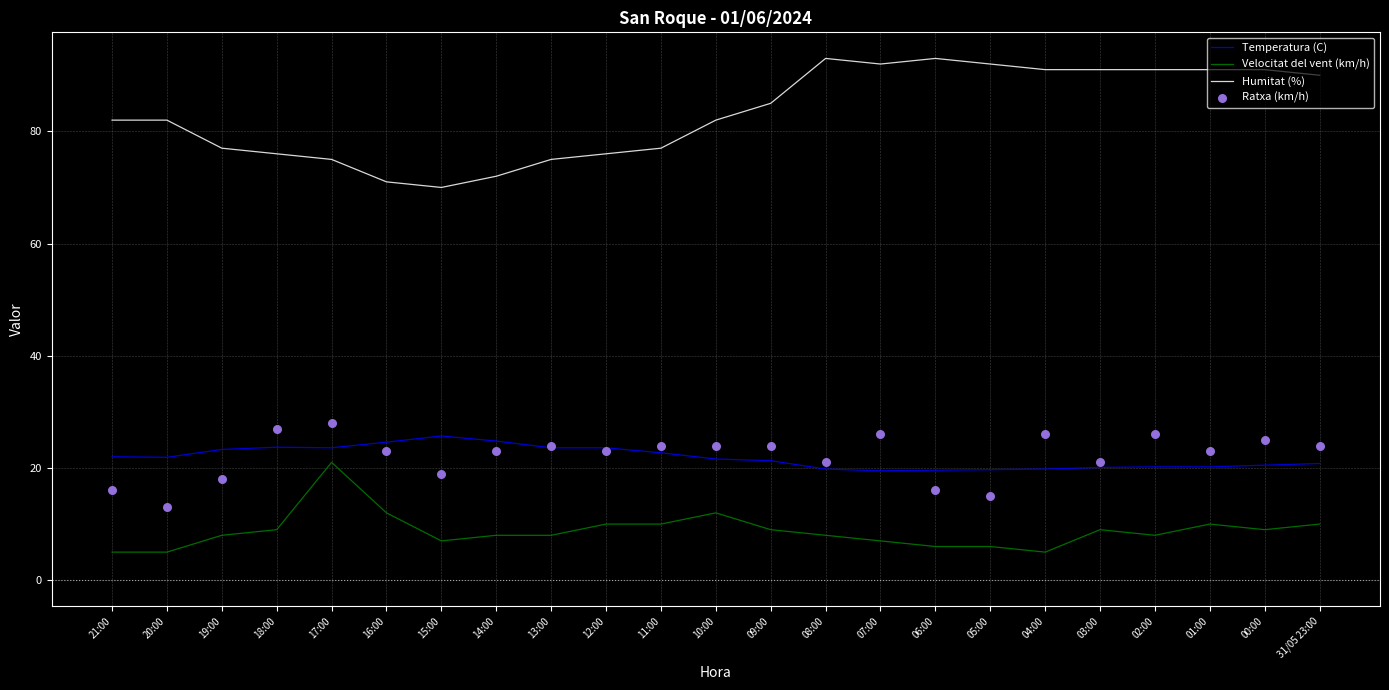

Which series reaches the maximum Y coordinate?

Humitat (%)